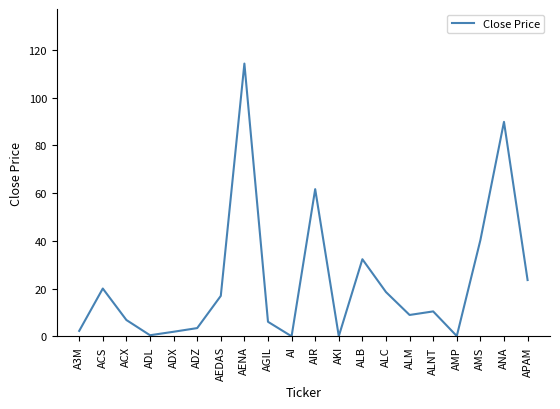

How many series are shown in this chart?

1